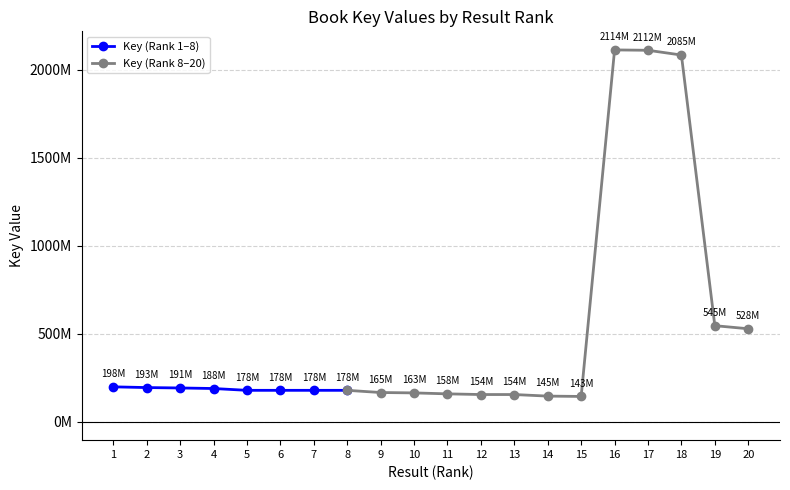

Where is the first local minimum?

6